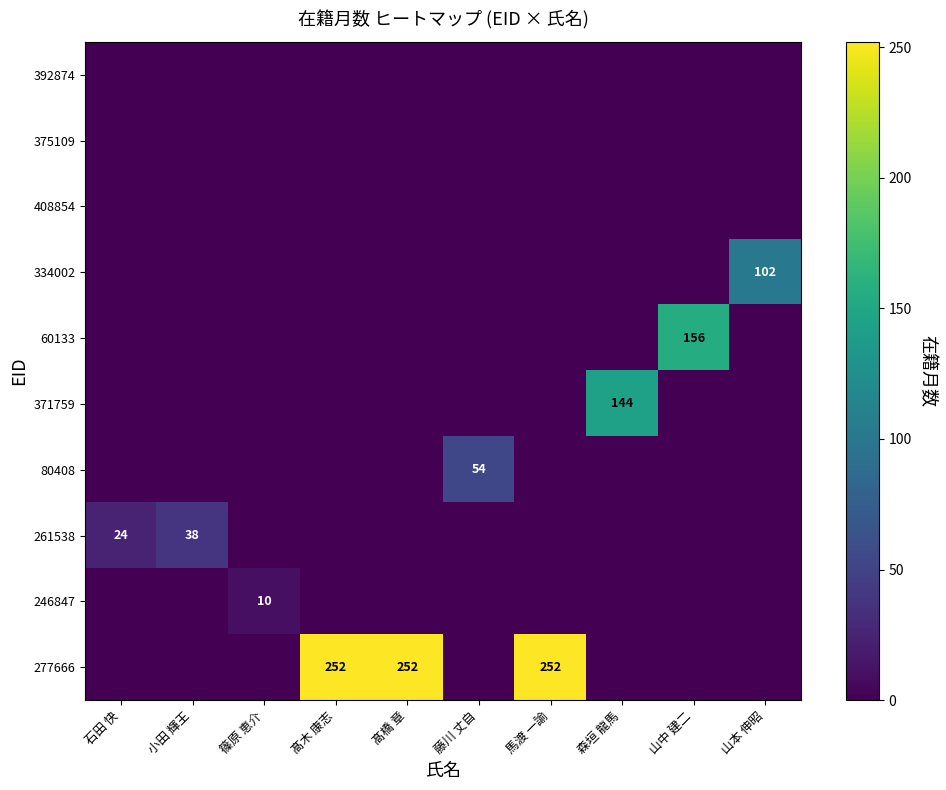

The 277666 series shows 398 at 髙木 康志. True or false?

False